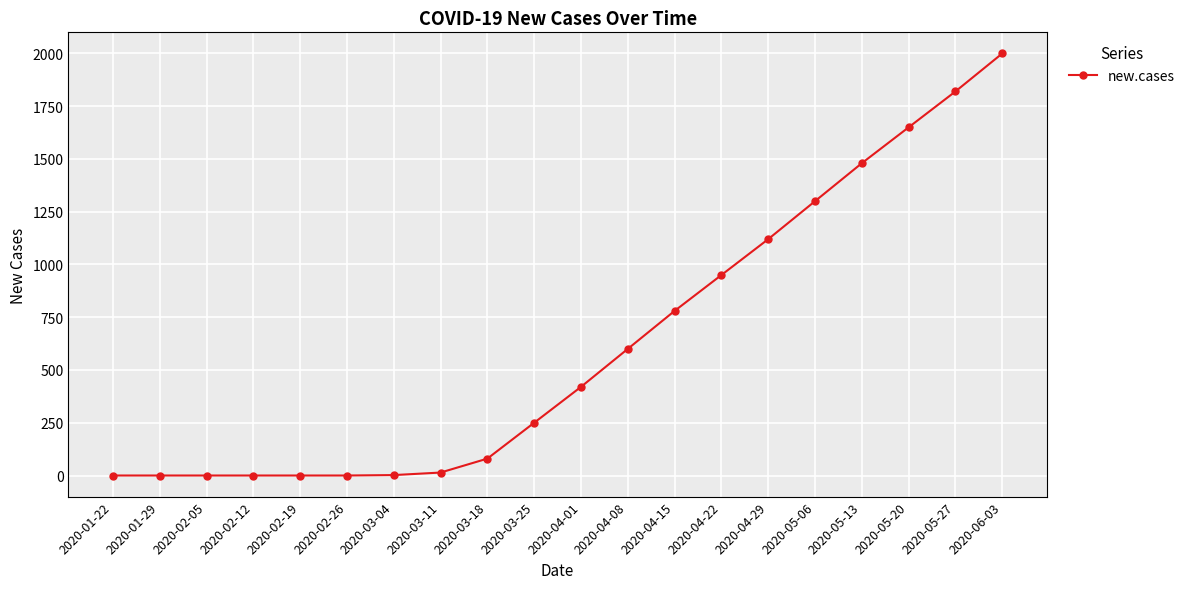

How many lines are shown in the chart?

1